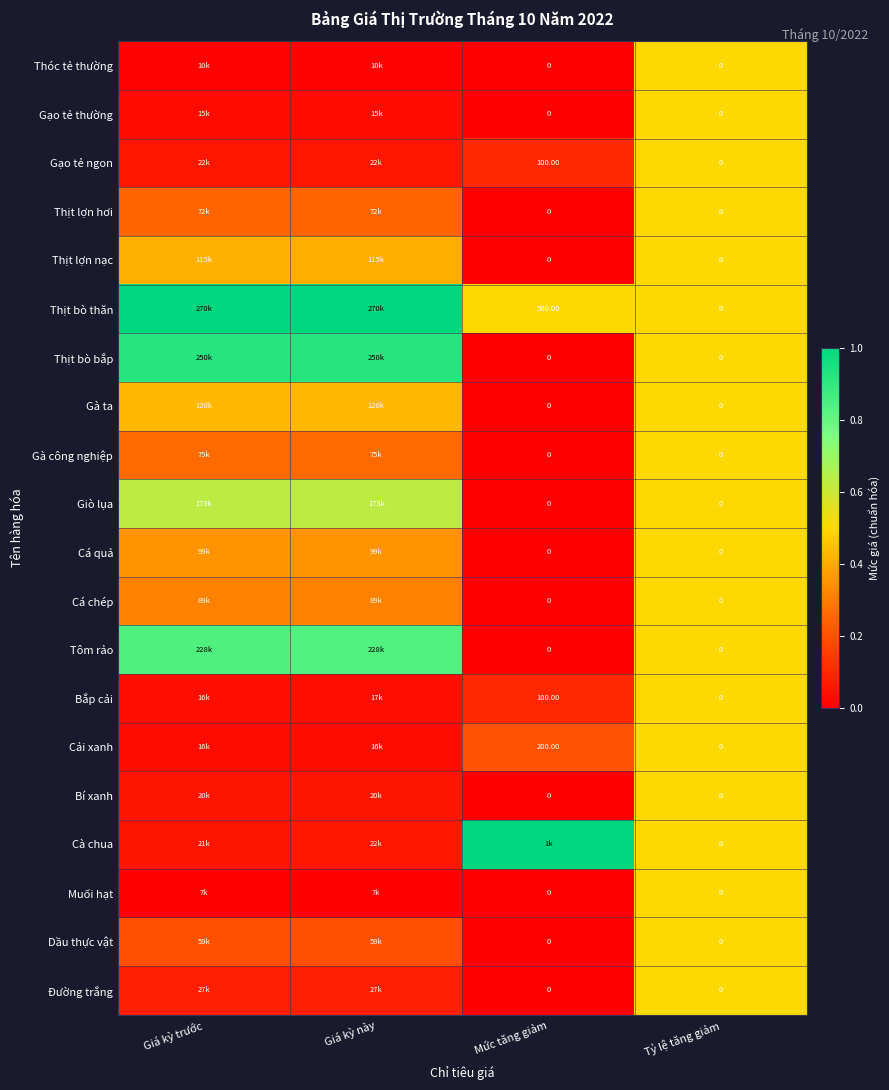

What is the difference between the maximum and second lowest values in the Cà chua series?

0.9